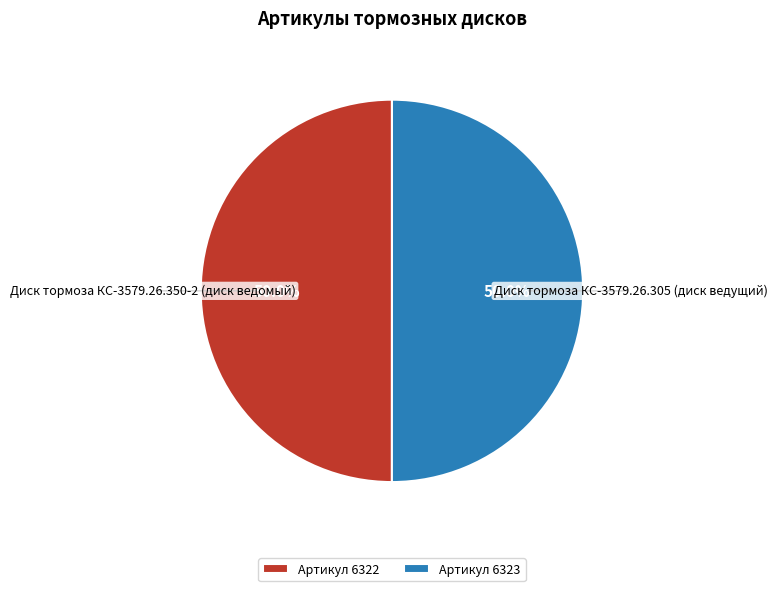

What percentage do Артикул 6323 and Артикул 6322 together represent?

100.0%